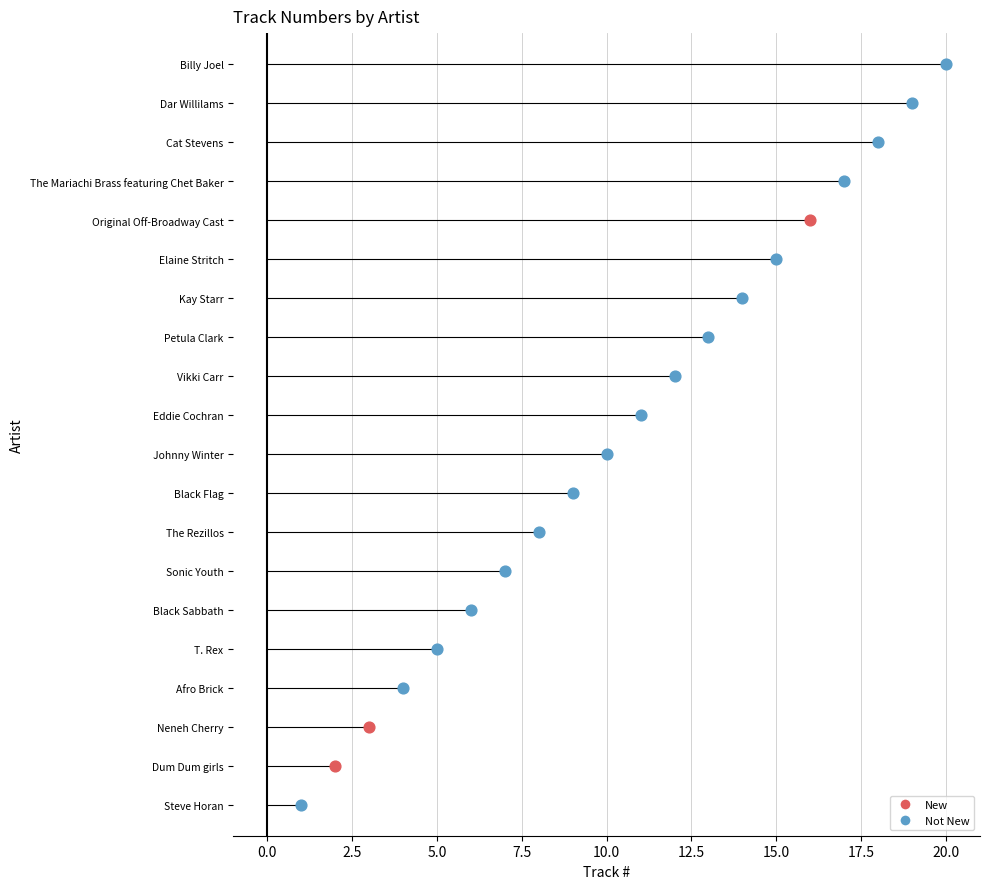

What is the change in value from The Rezillos to Original Off-Broadway Cast?

+8